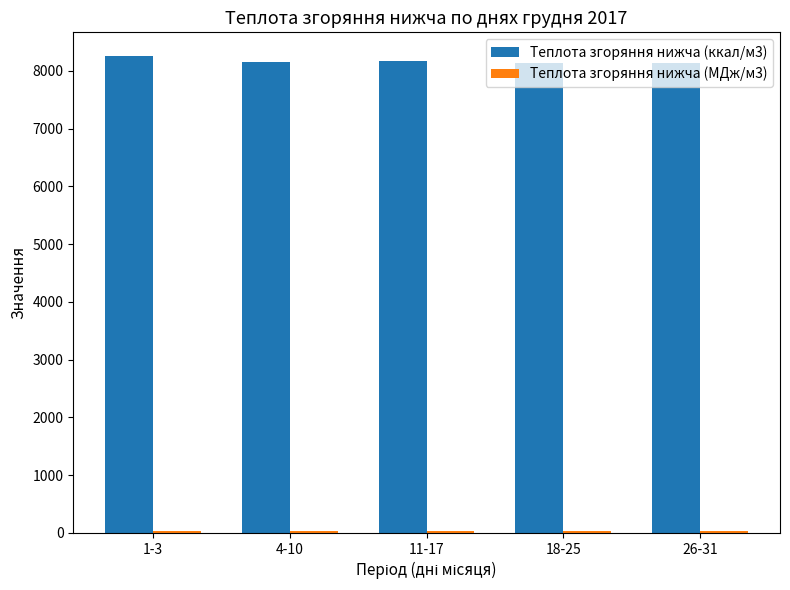

The value of Теплота згоряння нижча (ккал/м3) at 26-31 is 8139.9. True or false?

True